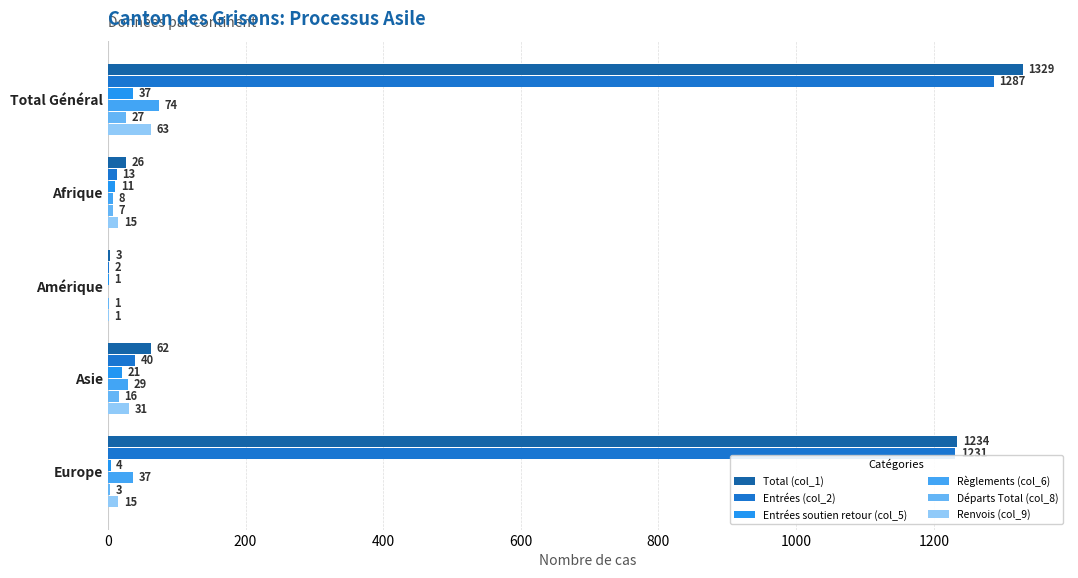

What is the value of the Entrées (col_2) bar at the 4th from the left?

40